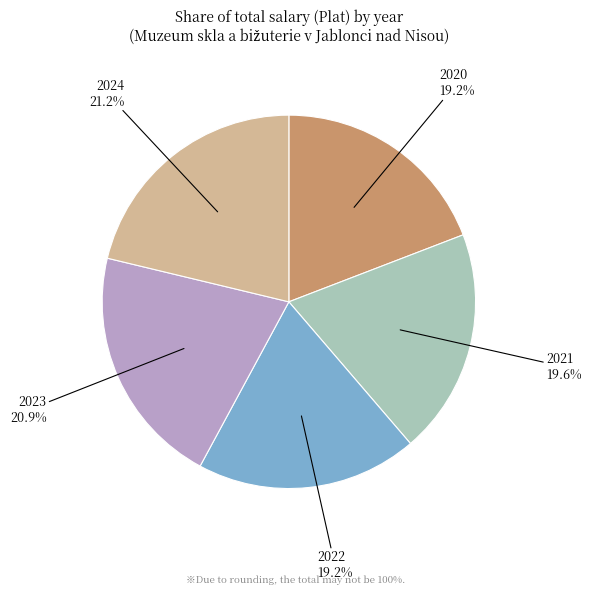

Does any single category account for the majority?

No